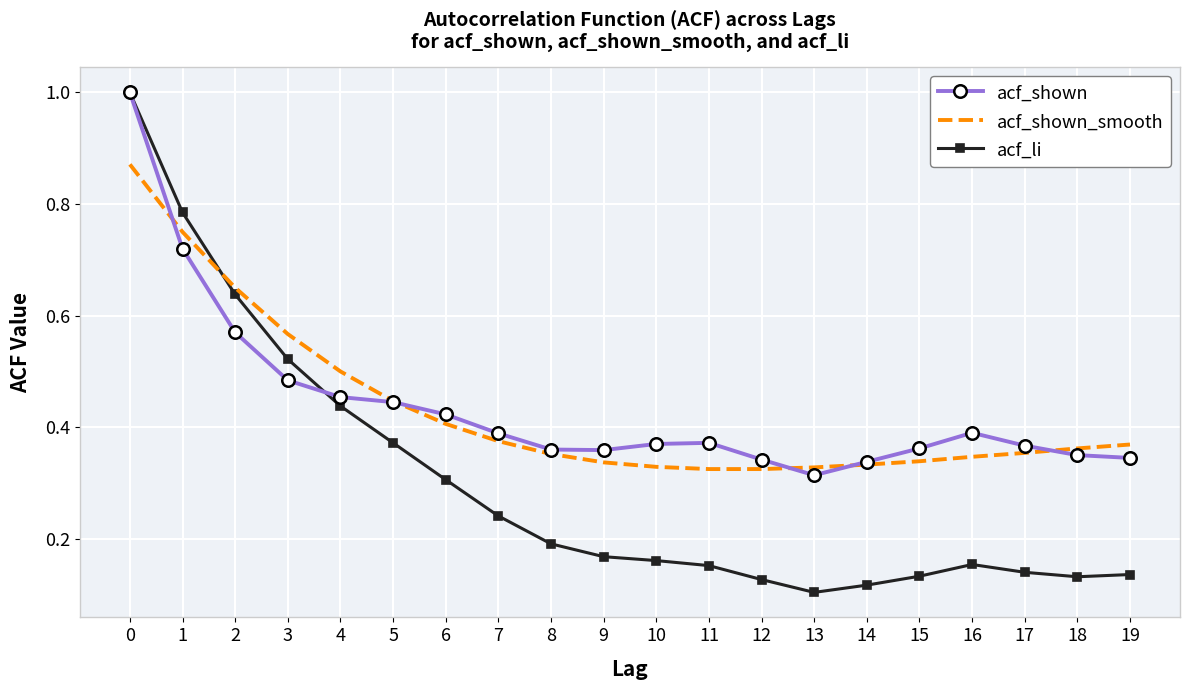

Is the value of acf_li at 12 greater than the value of acf_shown_smooth at 17?

No